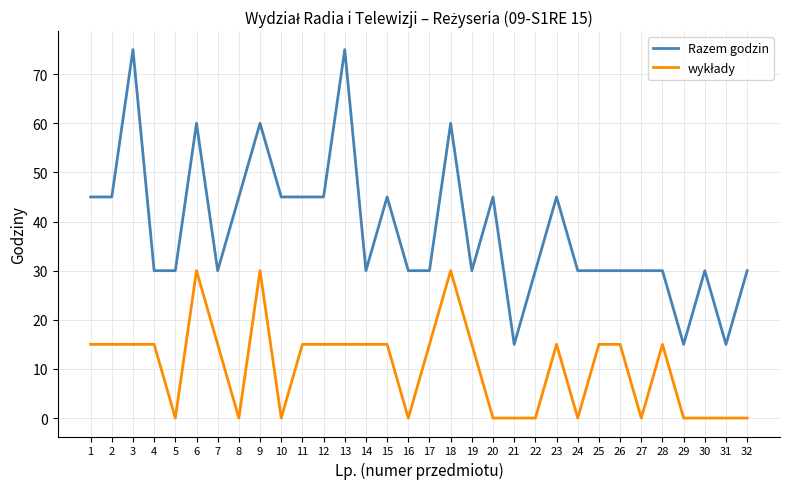

What is the difference between the maximum and minimum values in the Razem godzin series?

60